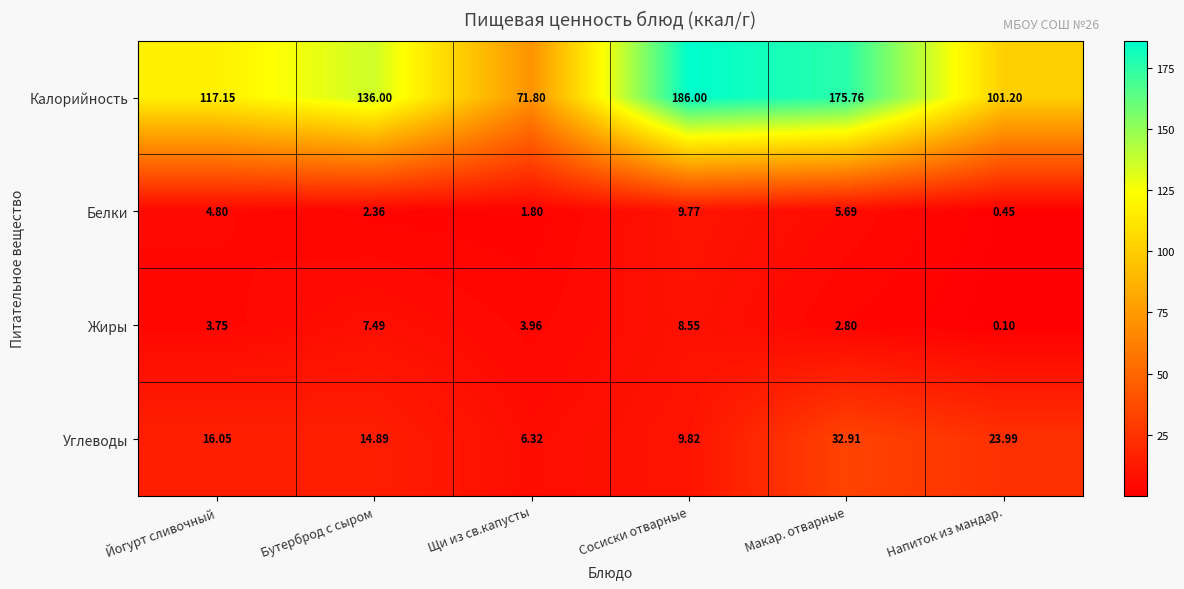

Which series has the widest spread of values?

Калорийность